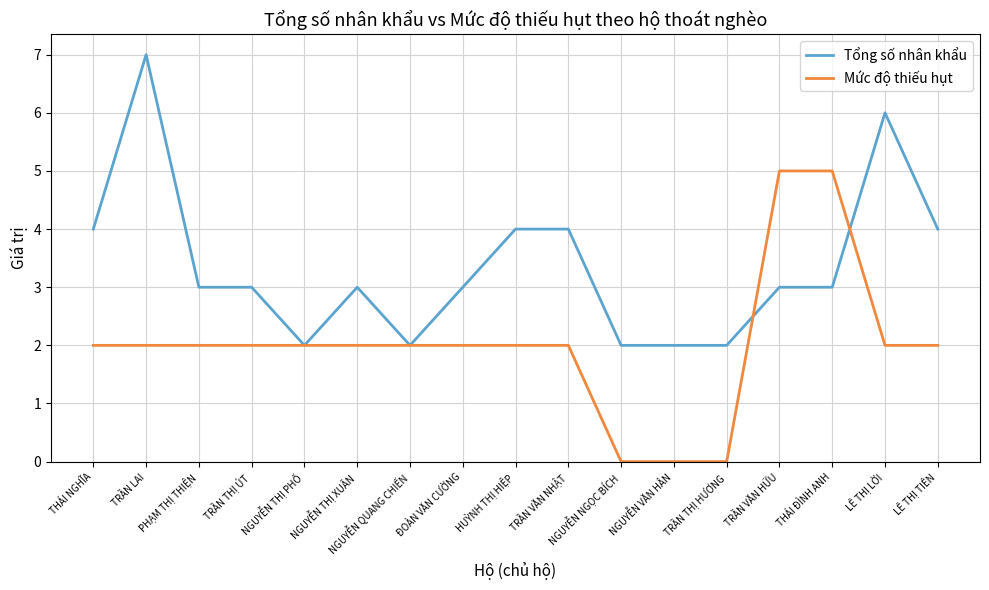

What is the spread (max minus min) of values at LÊ THỊ LỜI?

4